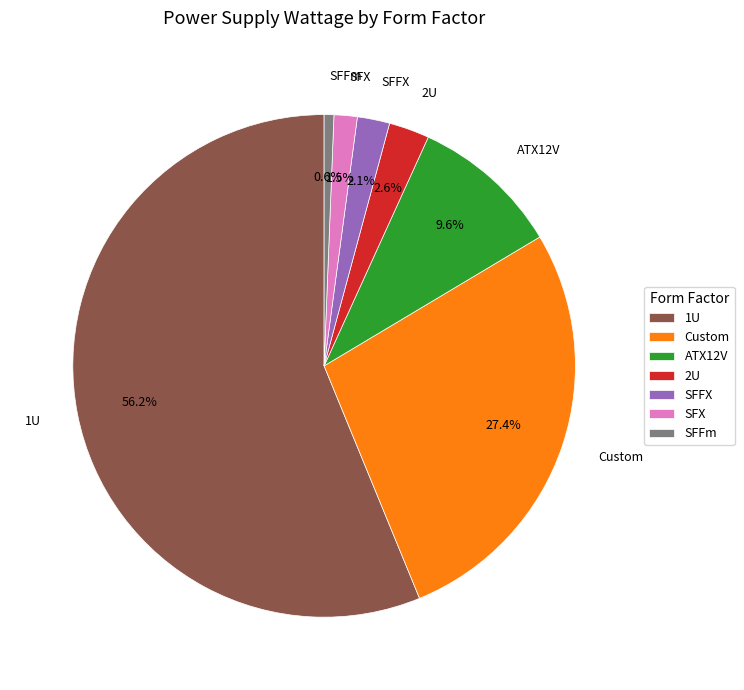

To the nearest percent, what is the difference between the largest and smallest slice percentages?

56%